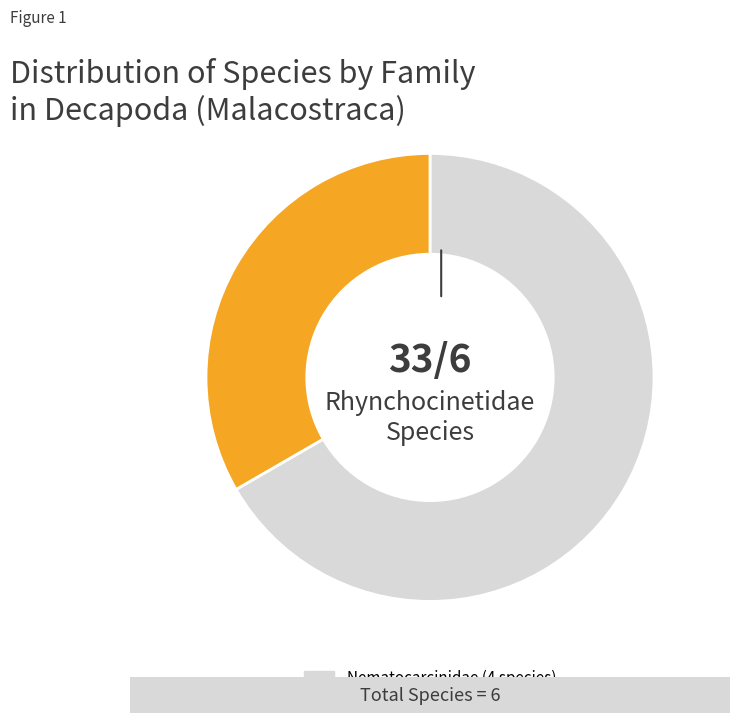

How many slices are in this pie chart?

2